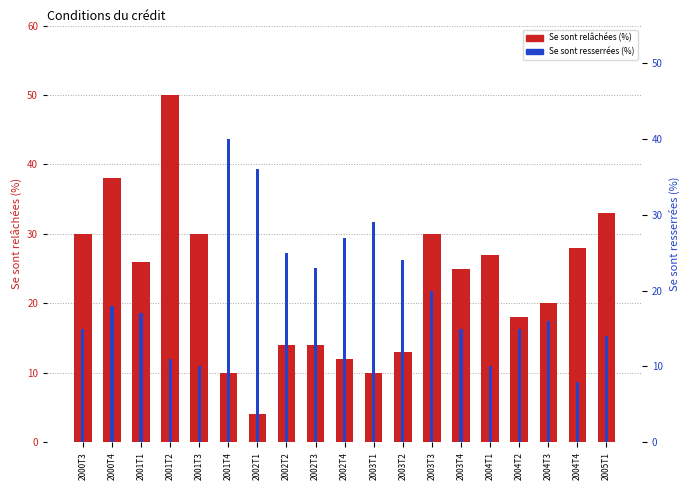

What is the label of the 14th bar from the right?

2001T4